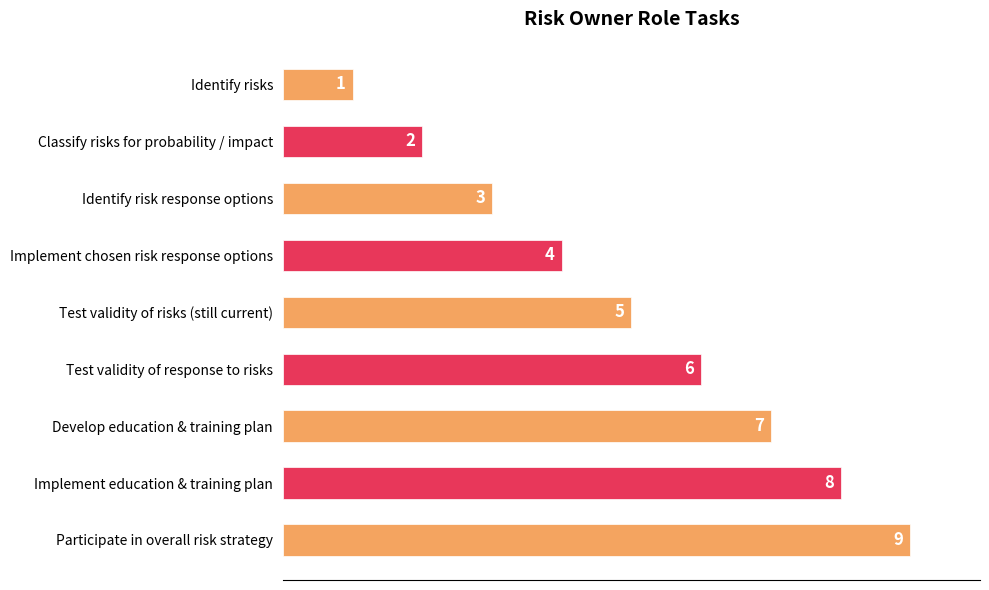

How many values are below 5?

4